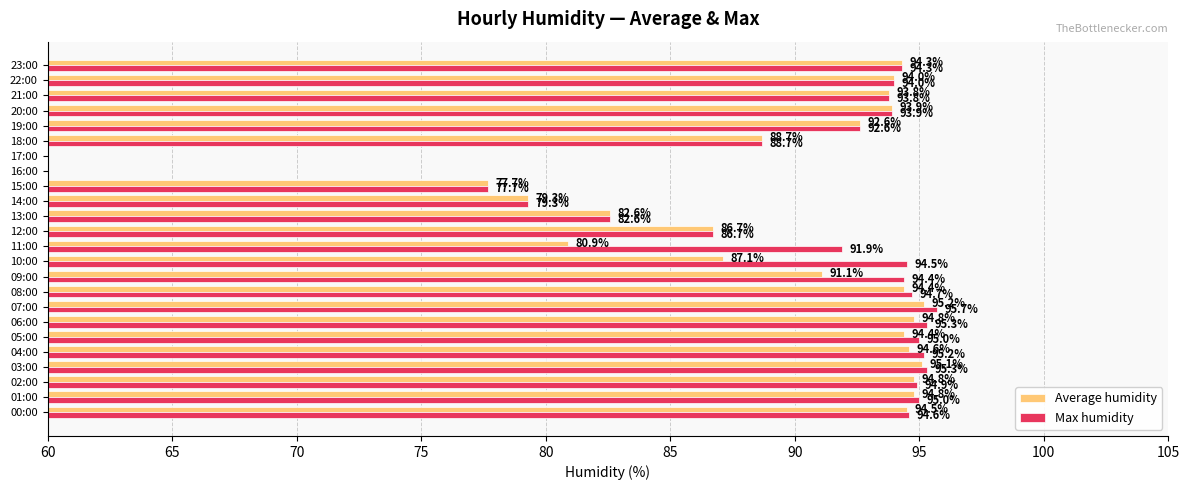

How many bars are there in total?

48